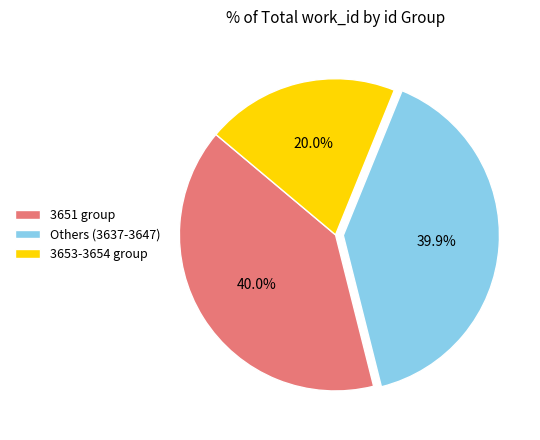

Count the number of slices in the pie.

3